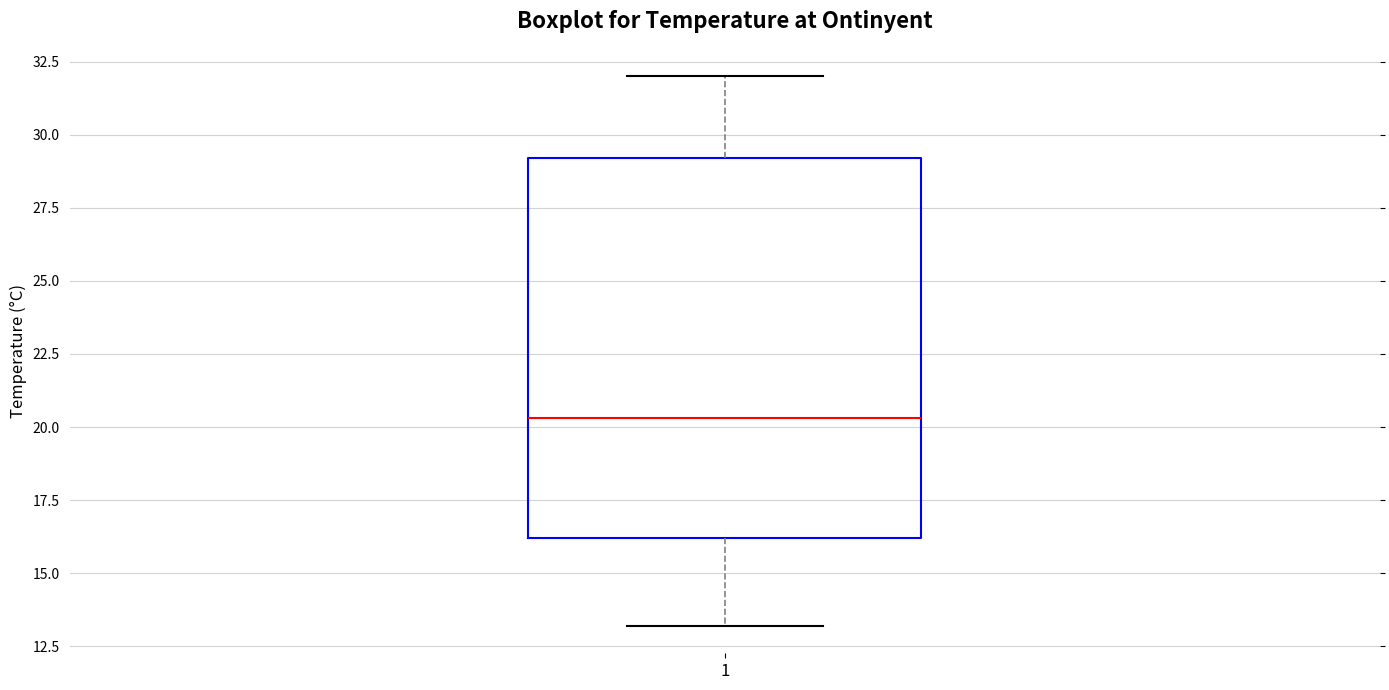

Transcribe this box plot: give where the median line is, the range the box spans, and where the two whiskers end, as read against the y-axis. The values are not printed on the chart, so give them approximately, as read against the axis.

median 20.5, box 16.0 to 29.0, whiskers 13.0 to 32.0